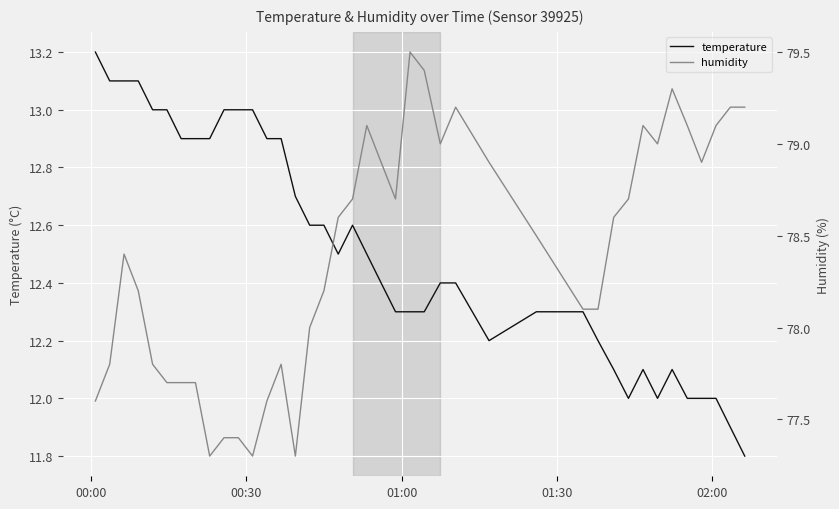

Is it true that humidity equals 129.9 at 24?

False